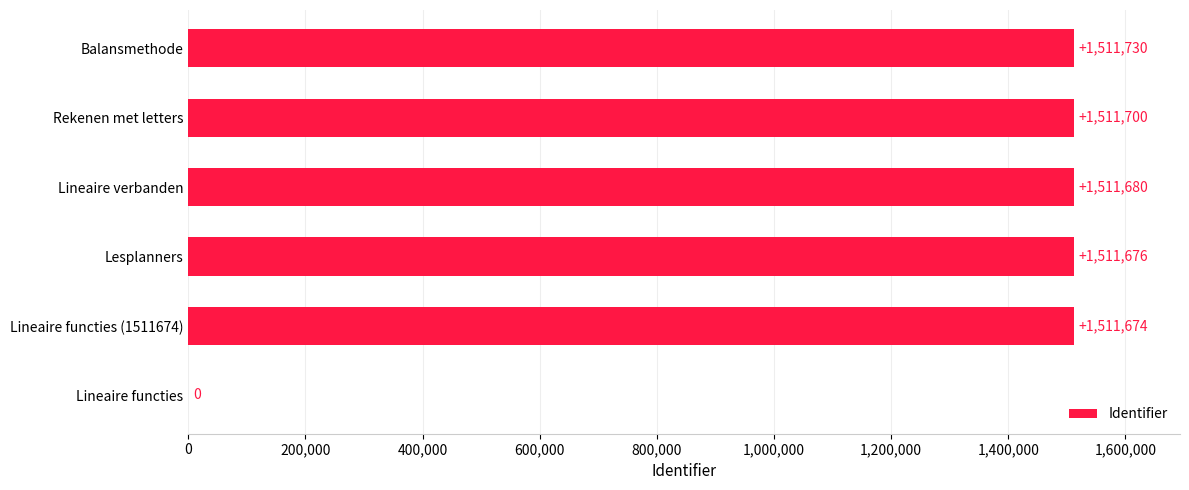

What is the sum of all values?

7558460